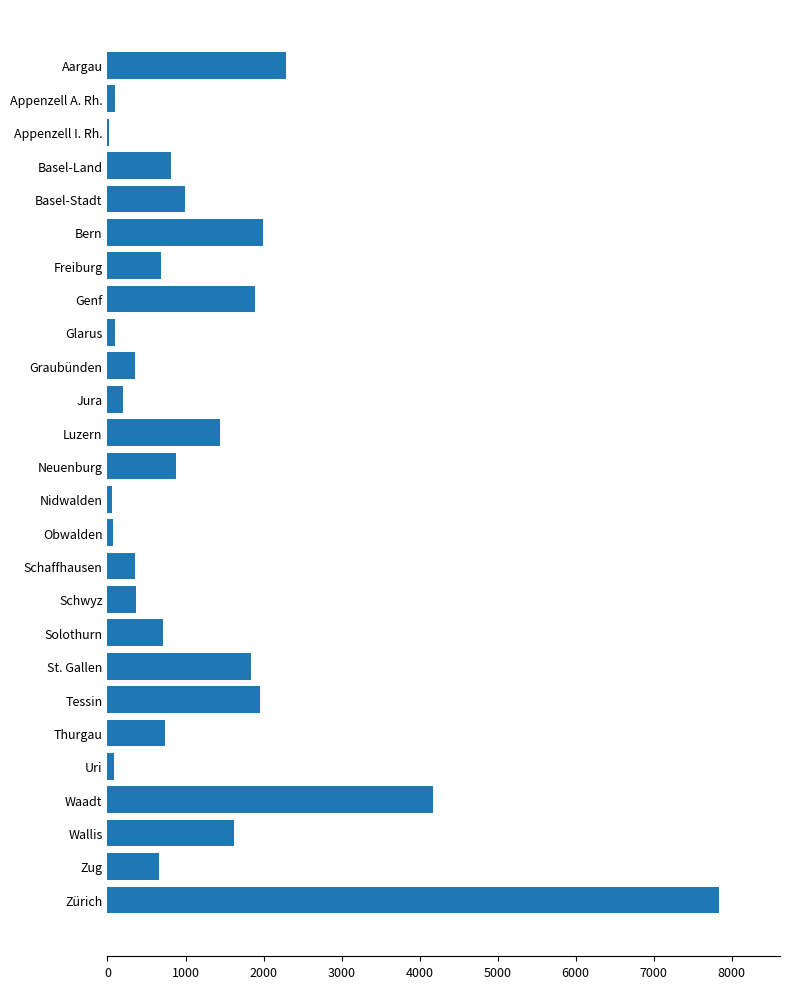

Between Freiburg and Genf, which is larger?

Genf